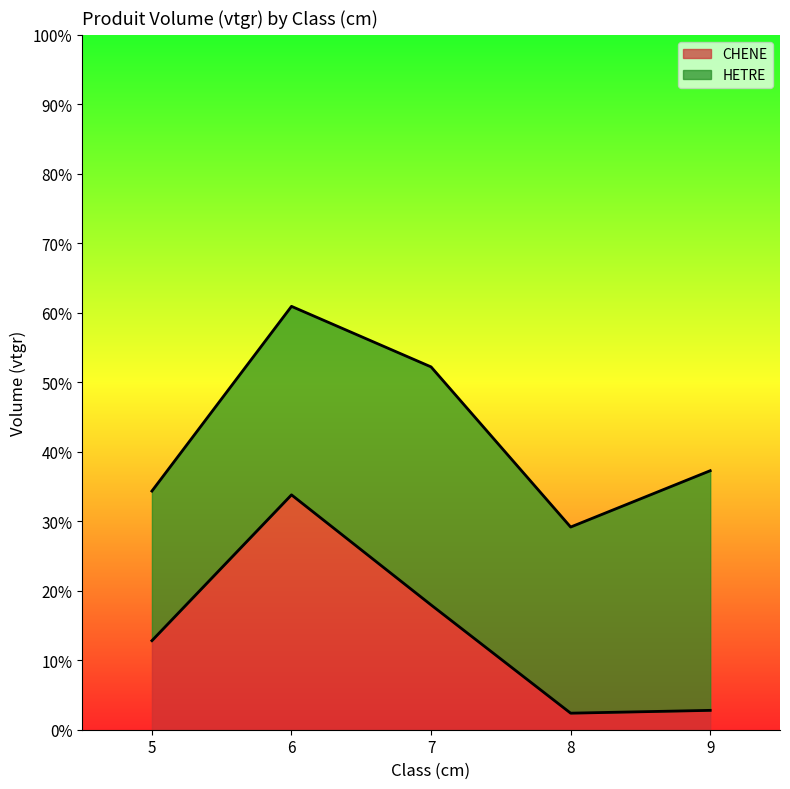

What is the average value?

13.9